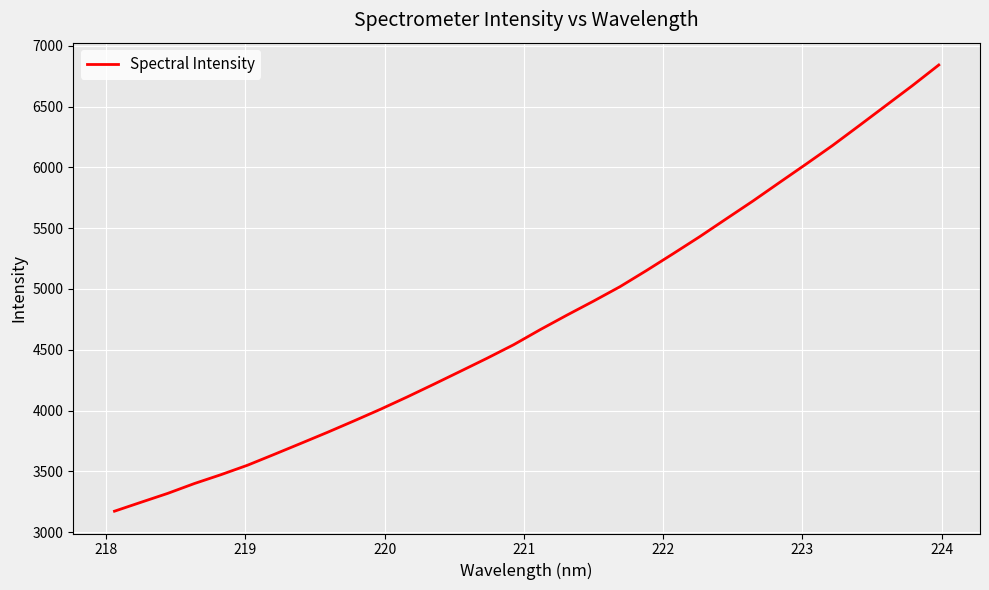

What is the difference between the maximum and minimum values?

3670.7